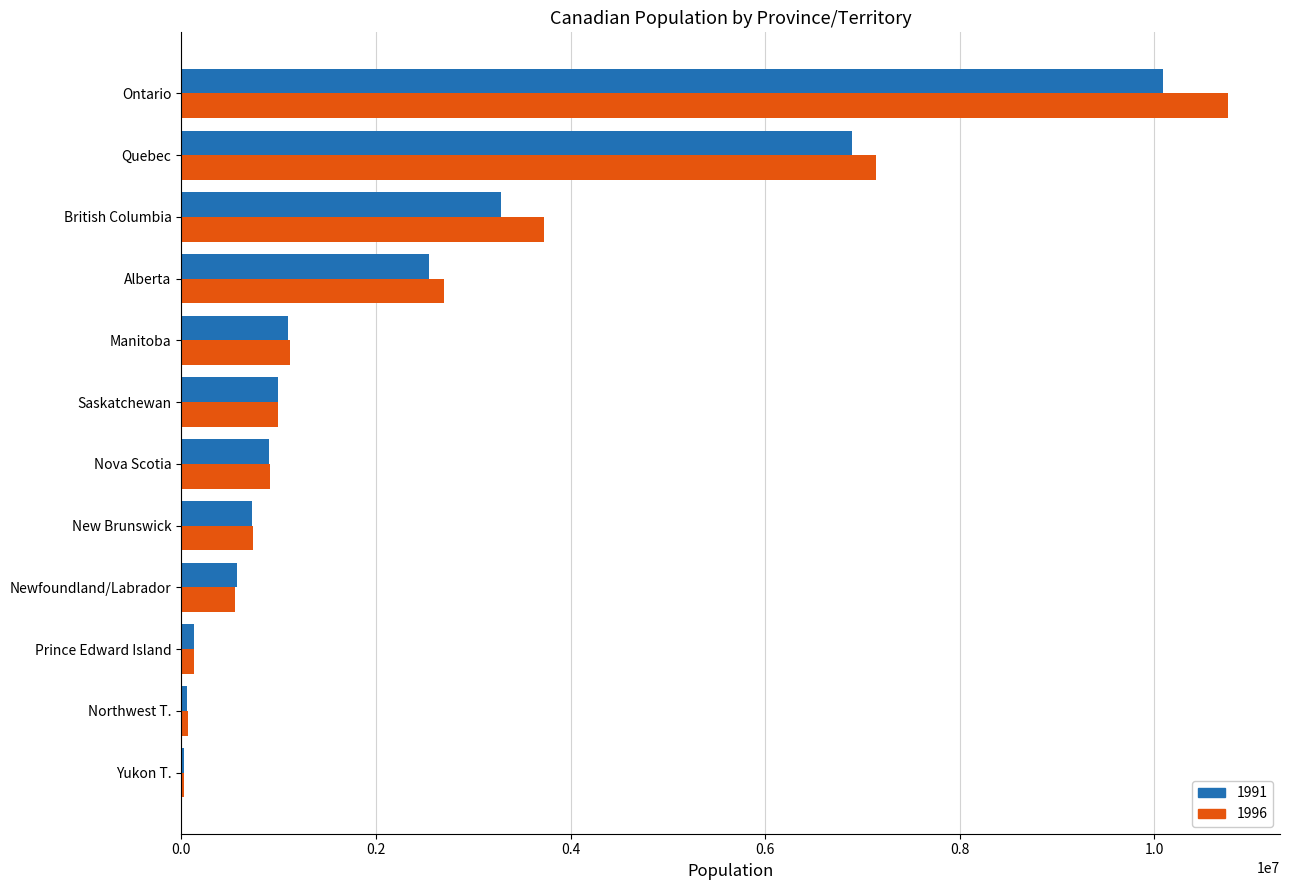

True or false: 1991 has a value of 1867342 at Manitoba.

False